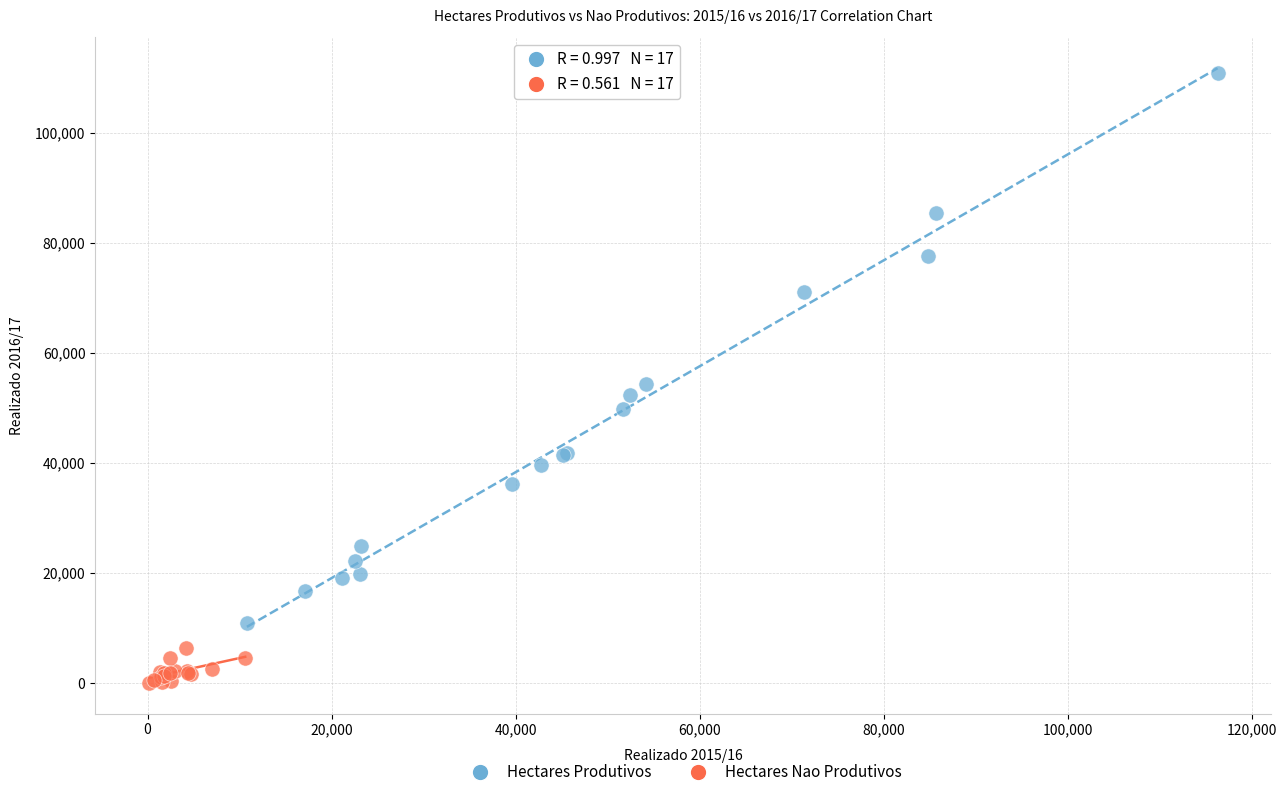

What are all the series names shown in the legend?

Hectares Produtivos, Hectares Nao Produtivos